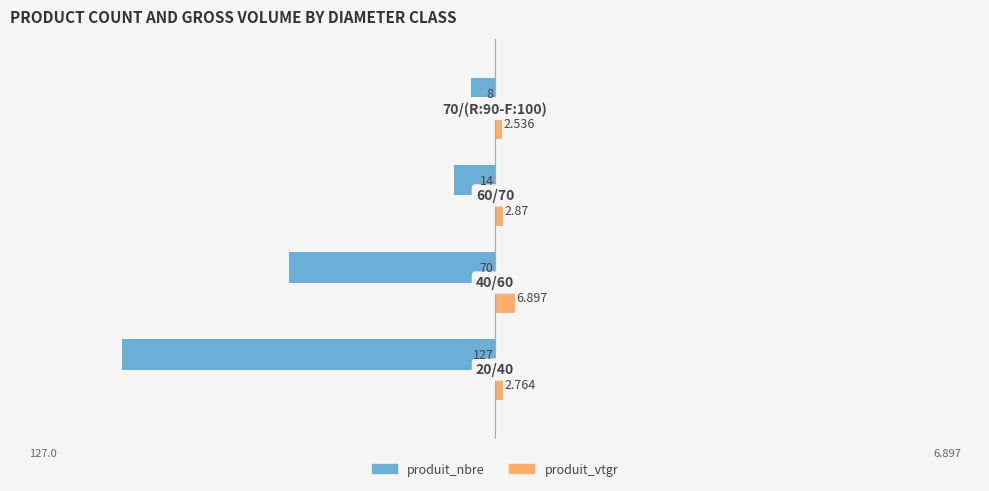

List the series in order of their peak value, lowest first.

produit_nbre, produit_vtgr